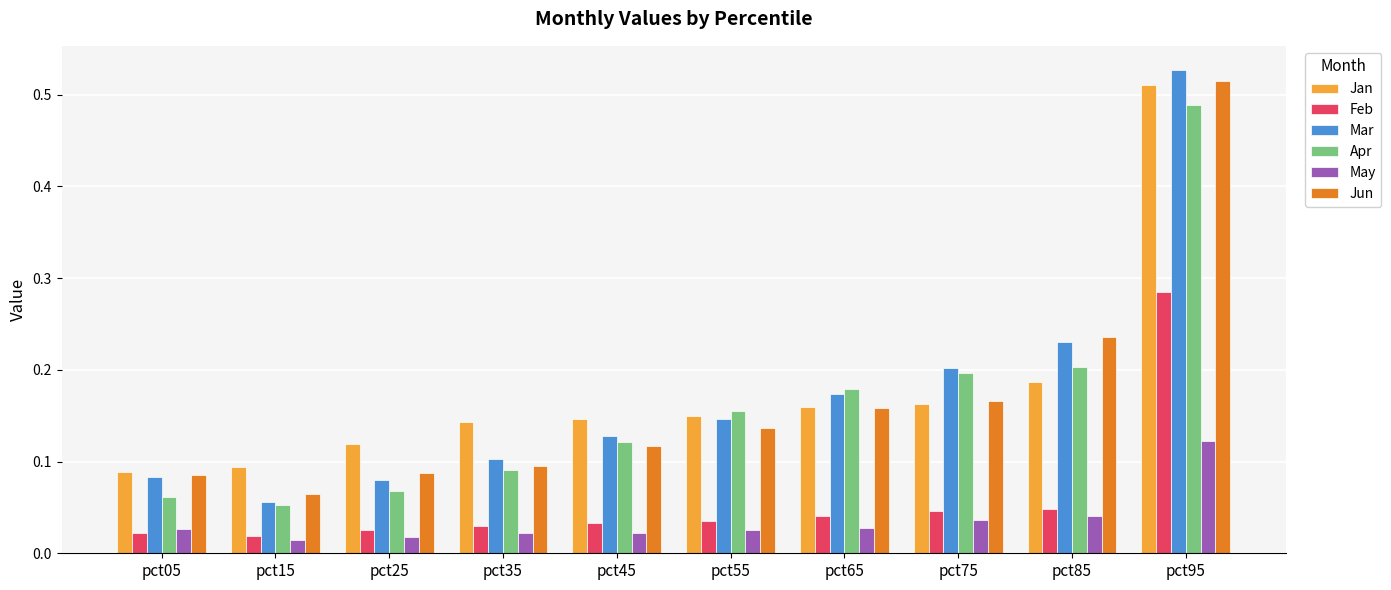

How many categories are shown in the chart?

10